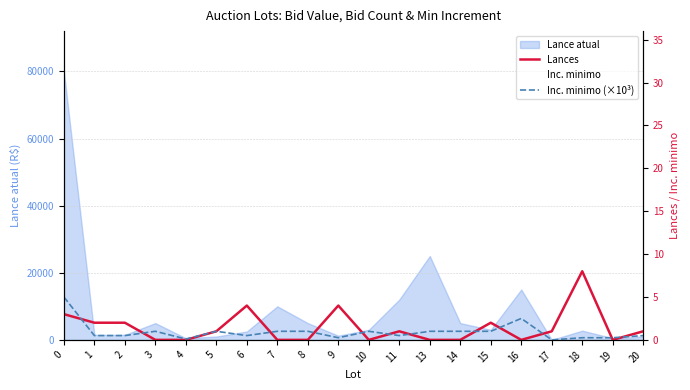

How many Lances values are between 0 and 2?

16